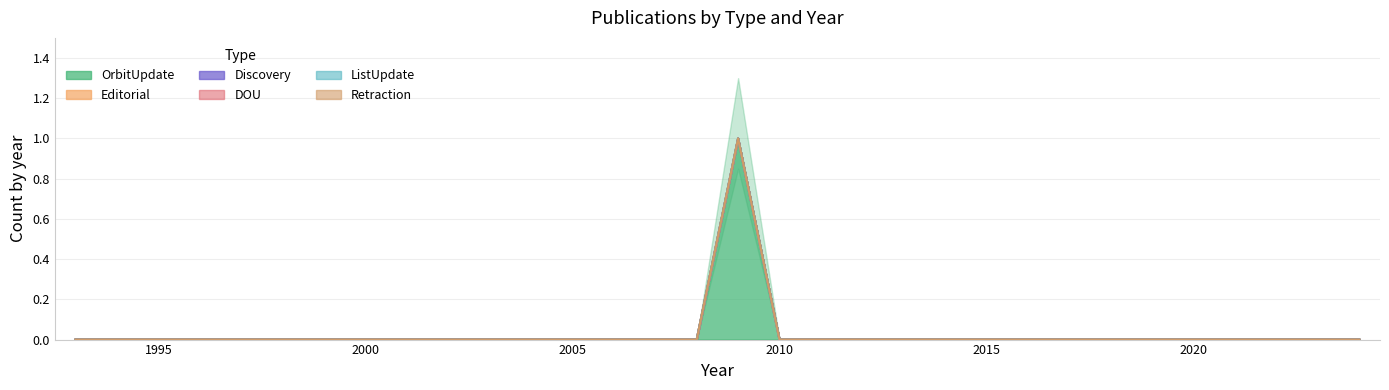

List the series in order of their peak value, highest first.

OrbitUpdate, Editorial, Discovery, DOU, ListUpdate, Retraction